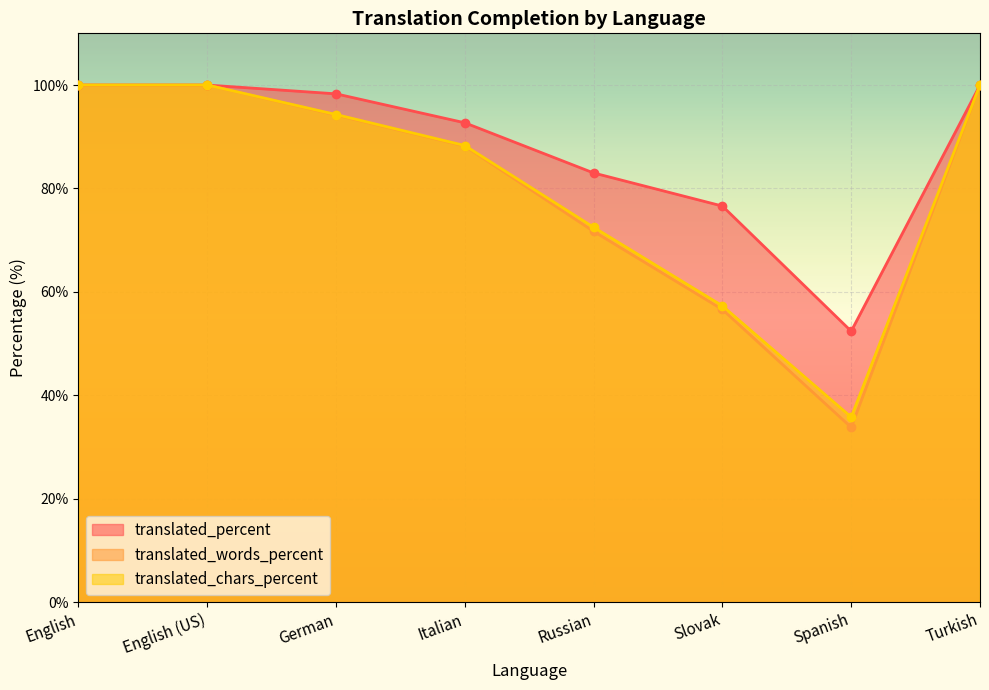

What is the minimum value shown in the chart?

33.8